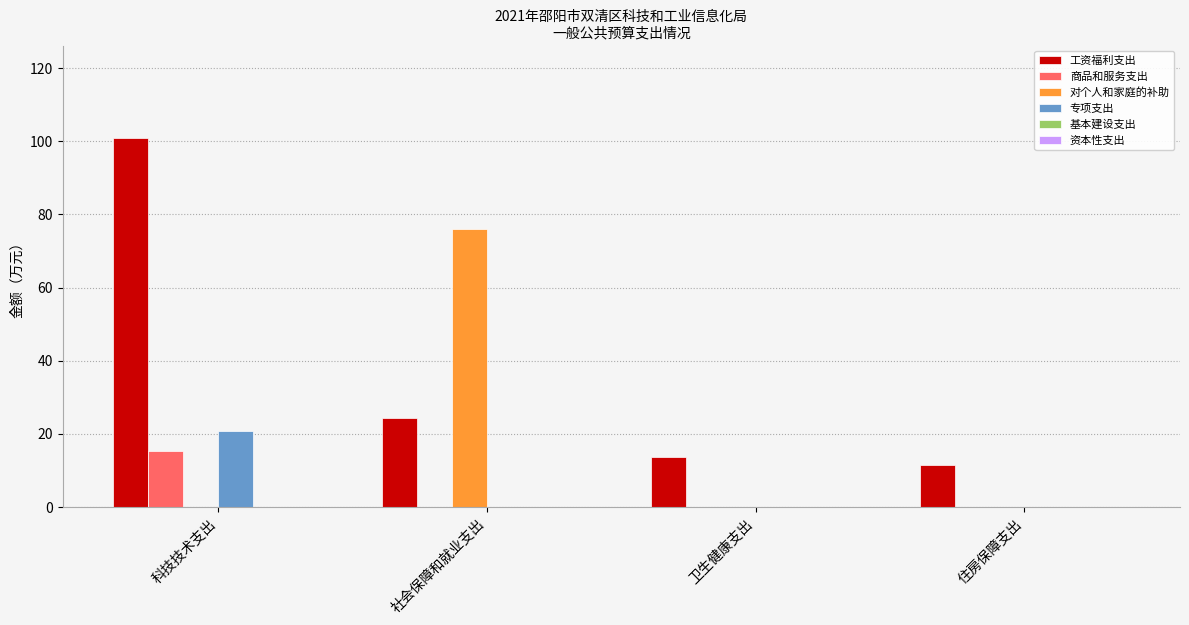

What is the sum of the 对个人和家庭的补助 values at 住房保障支出 and 社会保障和就业支出?

76.0